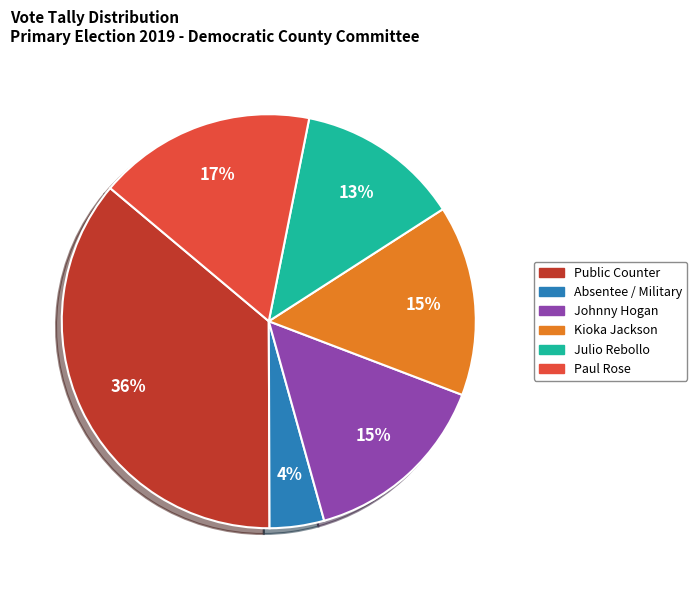

To the nearest percent, what is the difference between the largest and smallest slice percentages?

32%